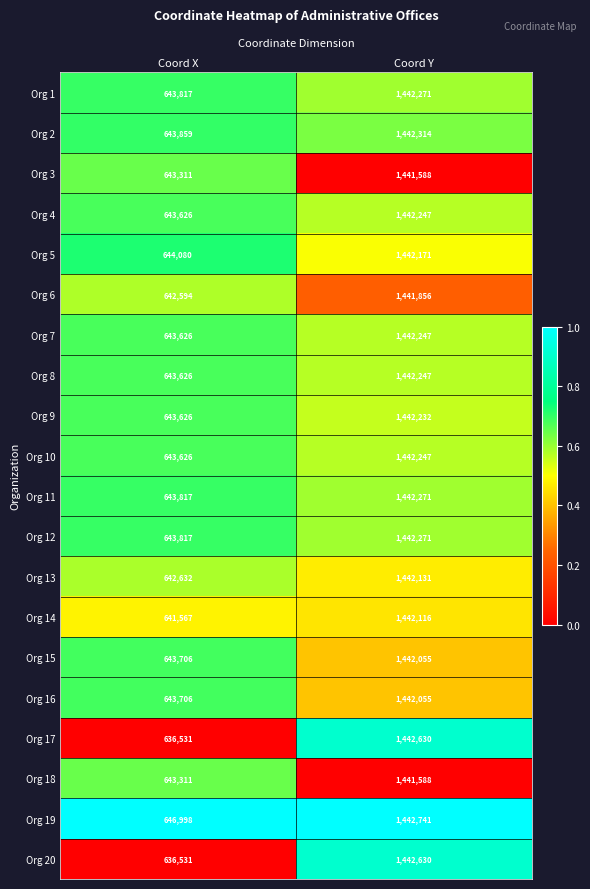

What value does the Org 8 series have at Coord Y?

1442247